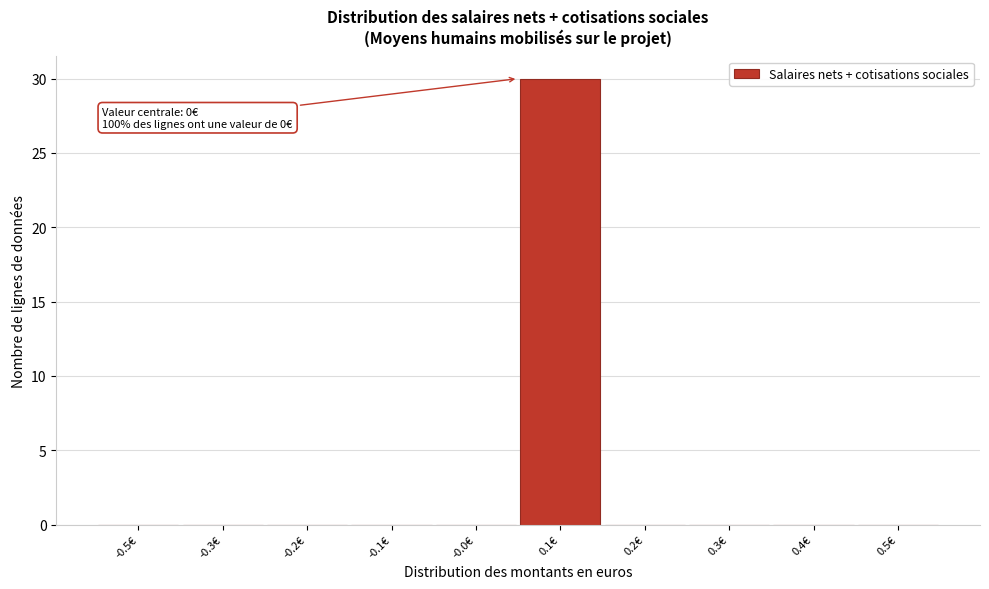

Reading left to right, transcribe all the data shown in this chart.

-0.5€=0	-0.3€=0	-0.2€=0	-0.1€=0	-0.0€=0	0.1€=30	0.2€=0	0.3€=0	0.4€=0	0.5€=0